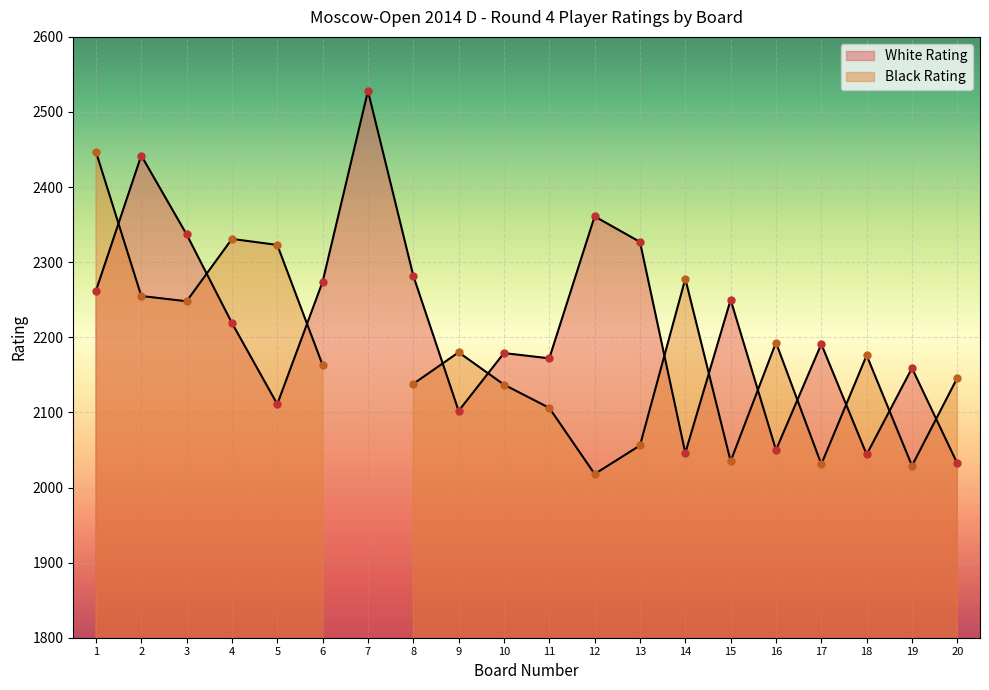

At how many categories does at least one series exceed 1720?

20